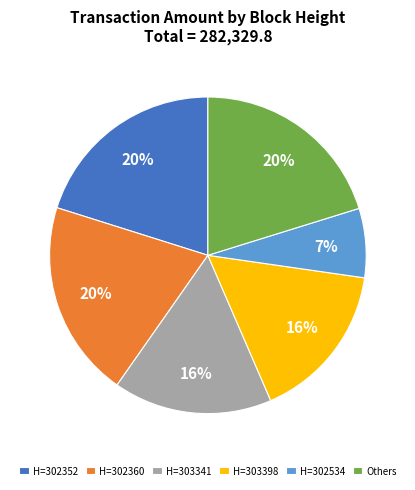

To the nearest percent, what percentage of the pie is H=302360?

20%